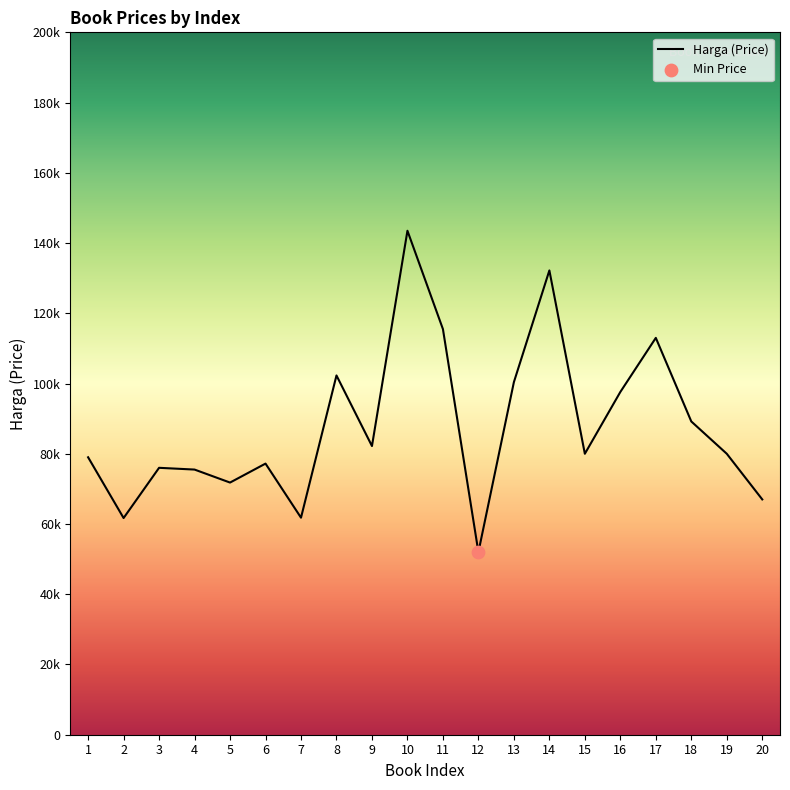

What is the change in value from 1 to 15?

+1000